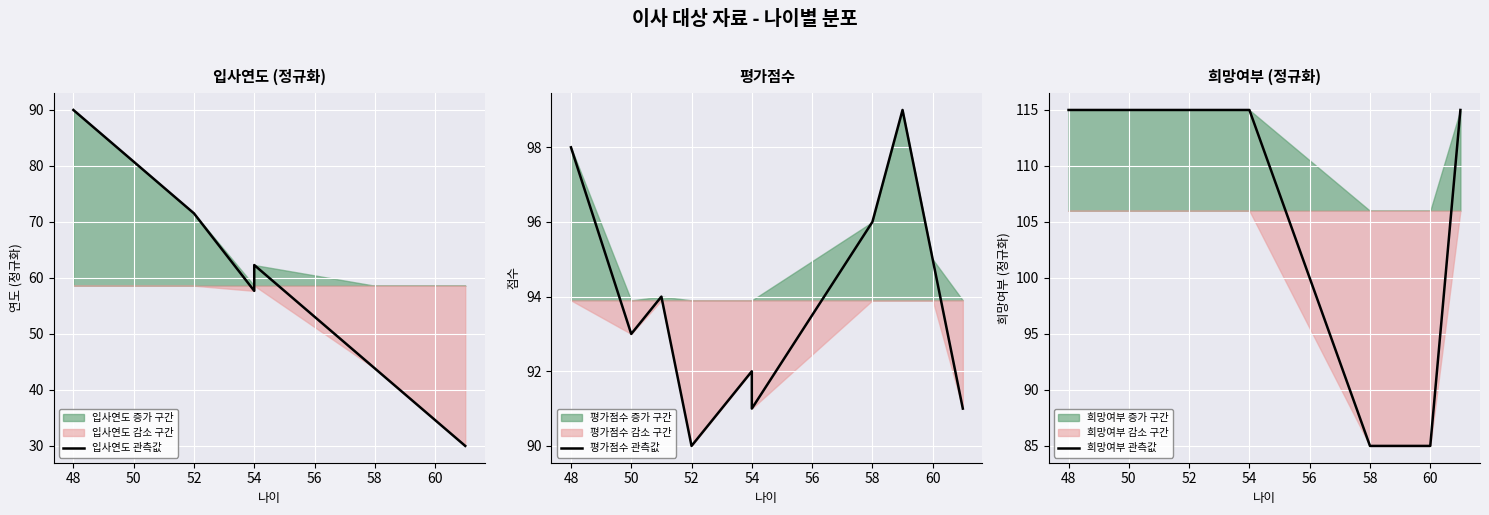

What is the lowest value of the 입사연도 관측값 series?

30.0